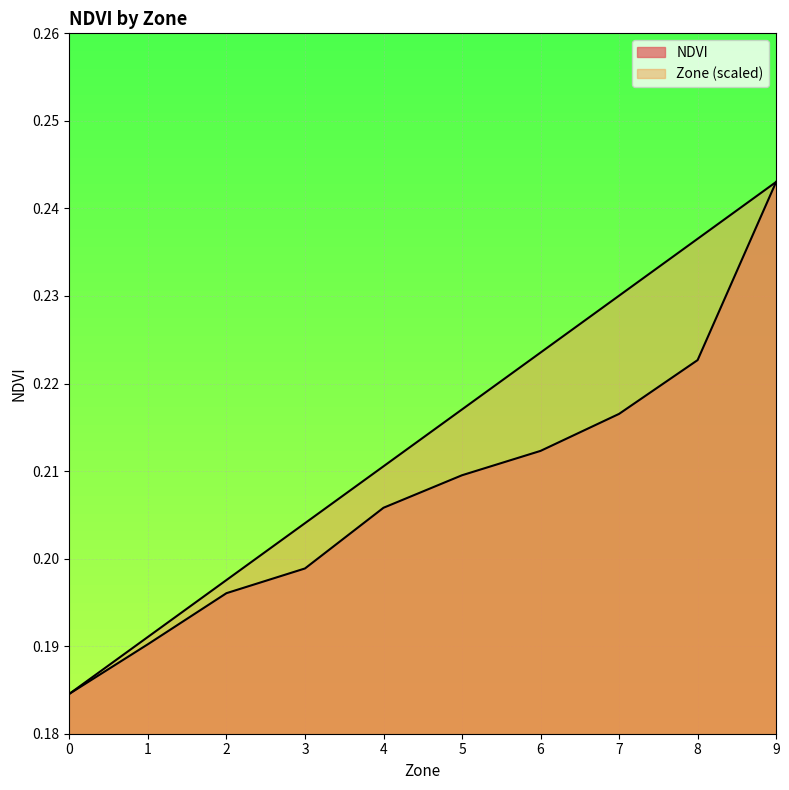

List the labels in order of NDVI value, smallest first.

0, 1, 2, 3, 4, 5, 6, 7, 8, 9